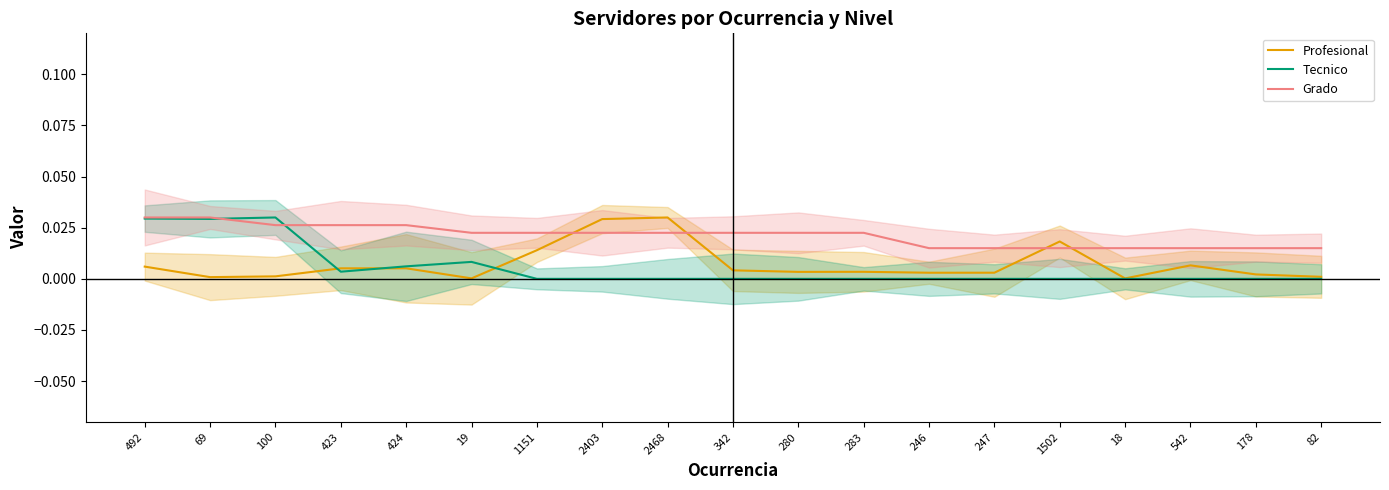

Count the Grado values in the range 0 to 1.

19